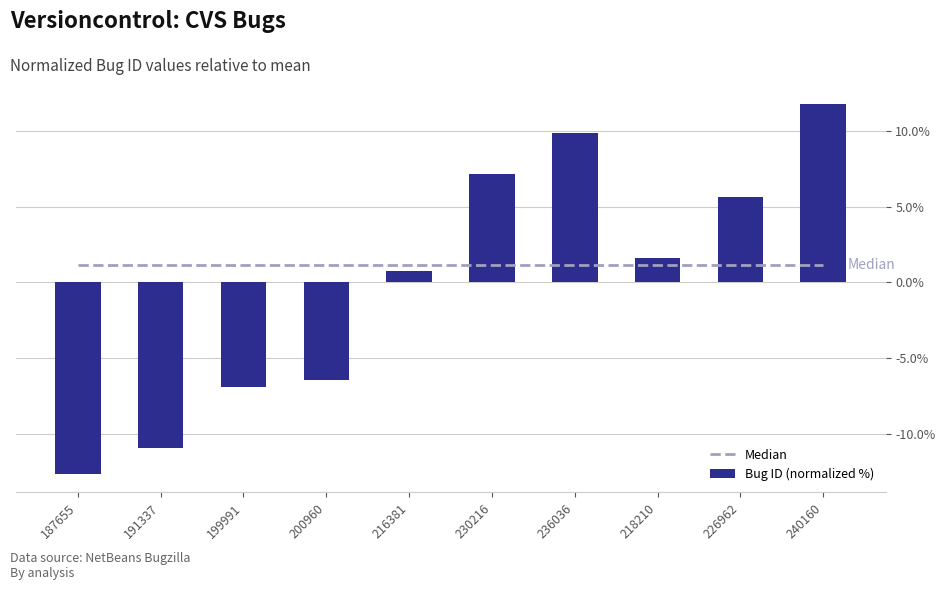

At which label does Bug ID (normalized %) first exceed 1?

230216